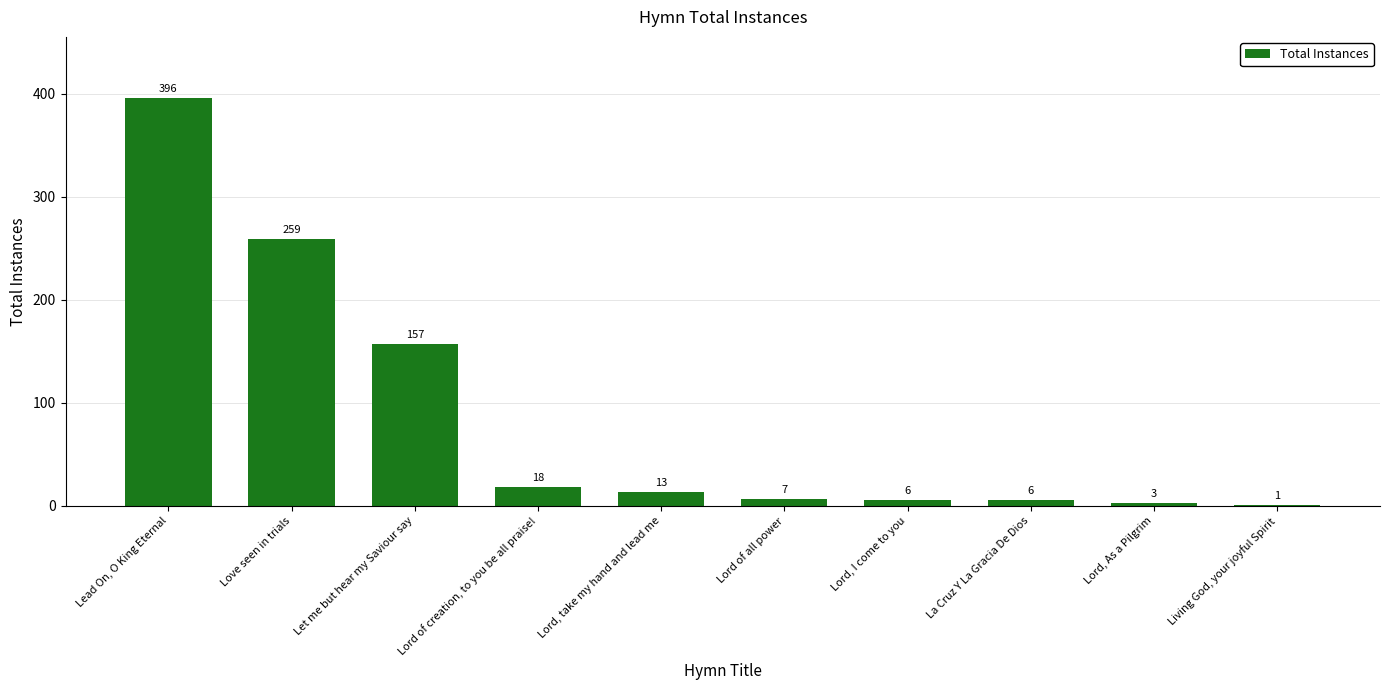

What is the sum of all values?

866